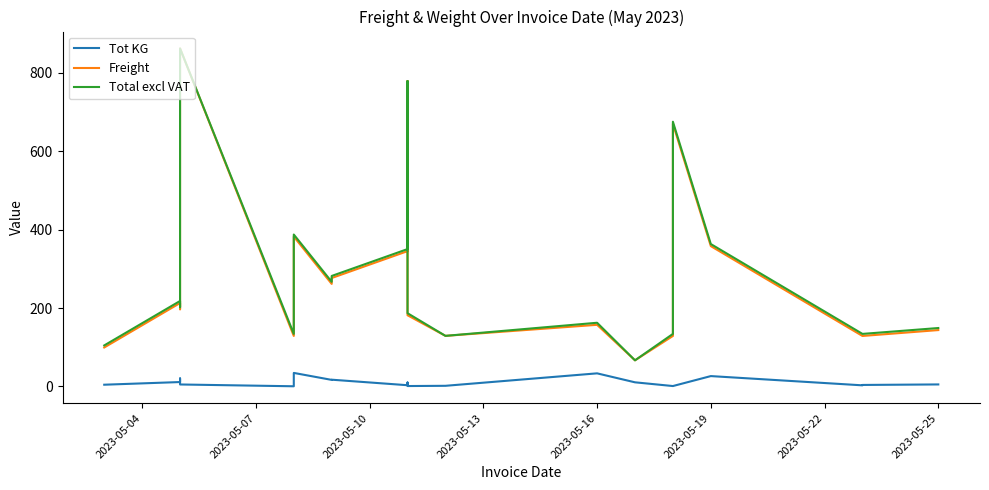

How many lines are shown in the chart?

3